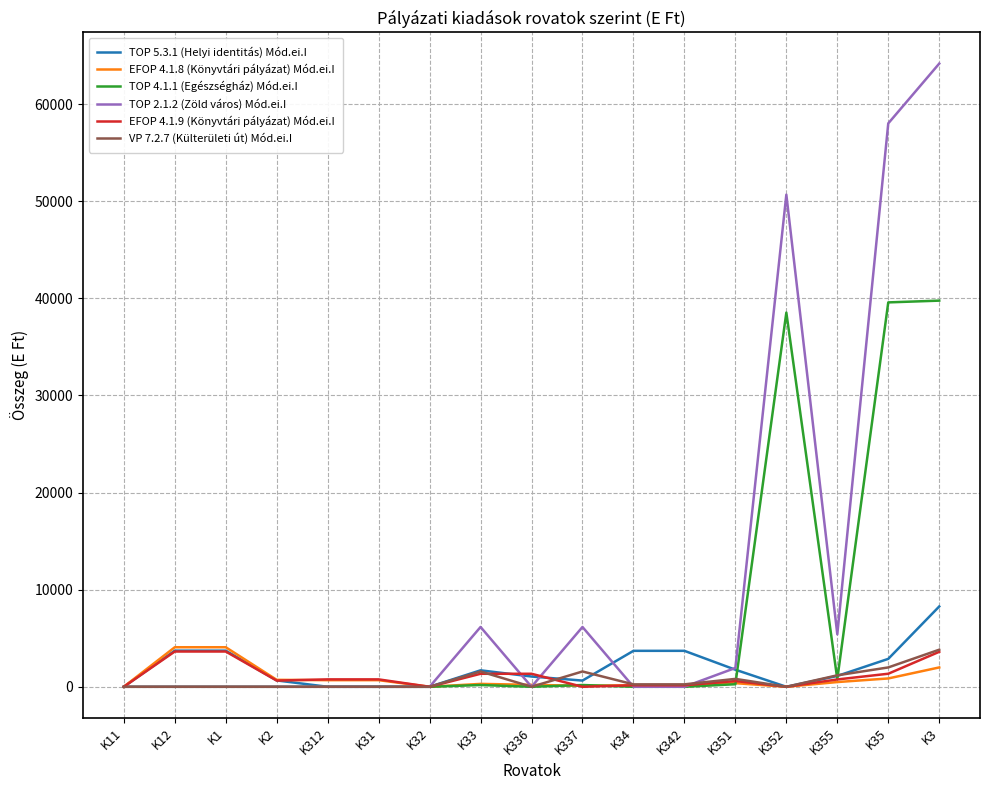

What is the maximum value shown in the chart?

64163